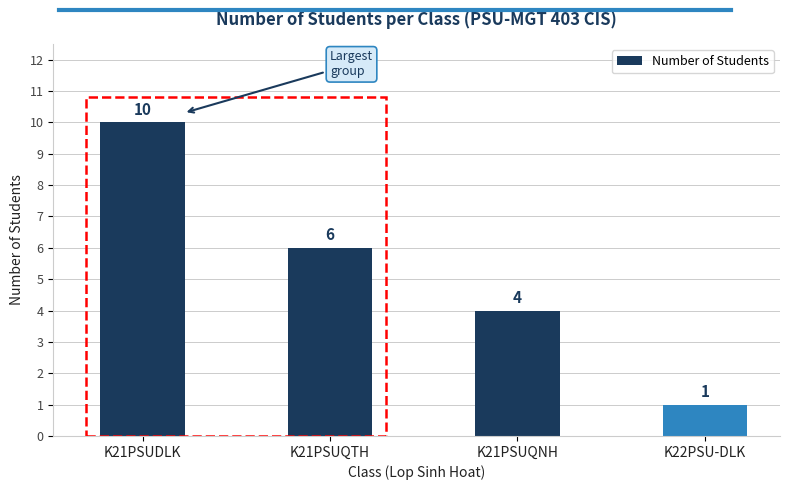

Approximately how many times larger is the value at K21PSUDLK compared to K21PSUQTH?

1.7